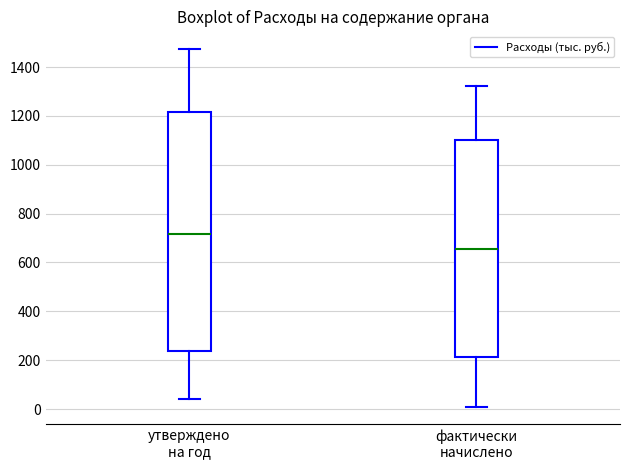

Reading left to right, read every box against the y-axis: the position of its median line, the range the box covers, and the ends of its whiskers. The values are not printed on the chart, so give them approximately, as read against the axis.

утверждено на год: median 720, box 240 to 1220, whiskers 40 to 1480
фактически начислено: median 660, box 220 to 1100, whiskers 20 to 1320